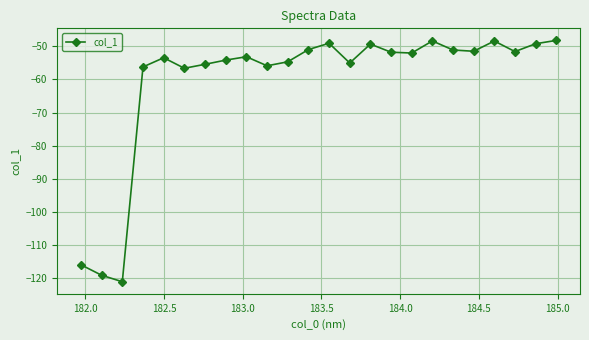

What is the average value?

-60.5